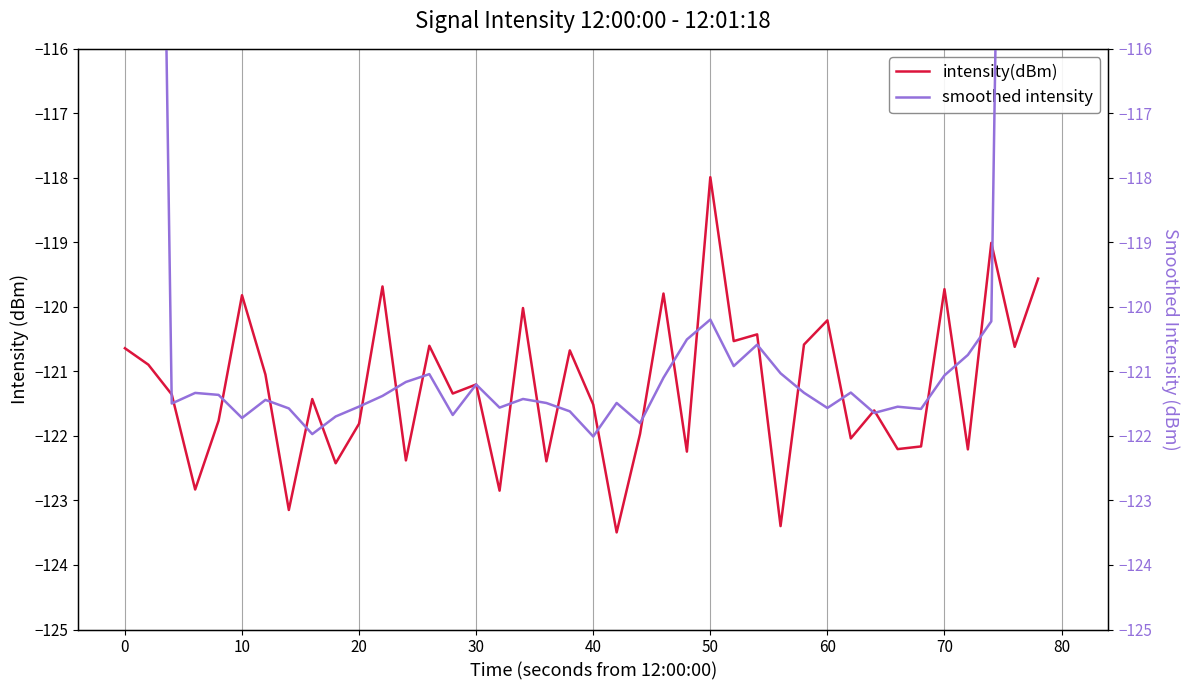

What is the maximum value shown in the chart?

-71.8